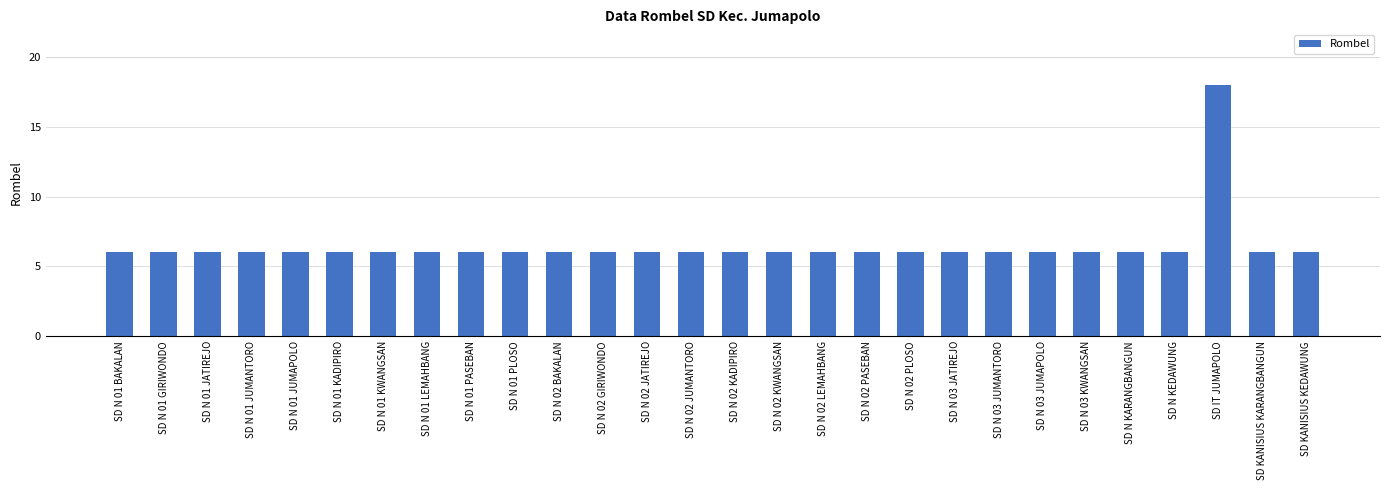

What is the label of the 11th bar from the right?

SD N 02 PASEBAN